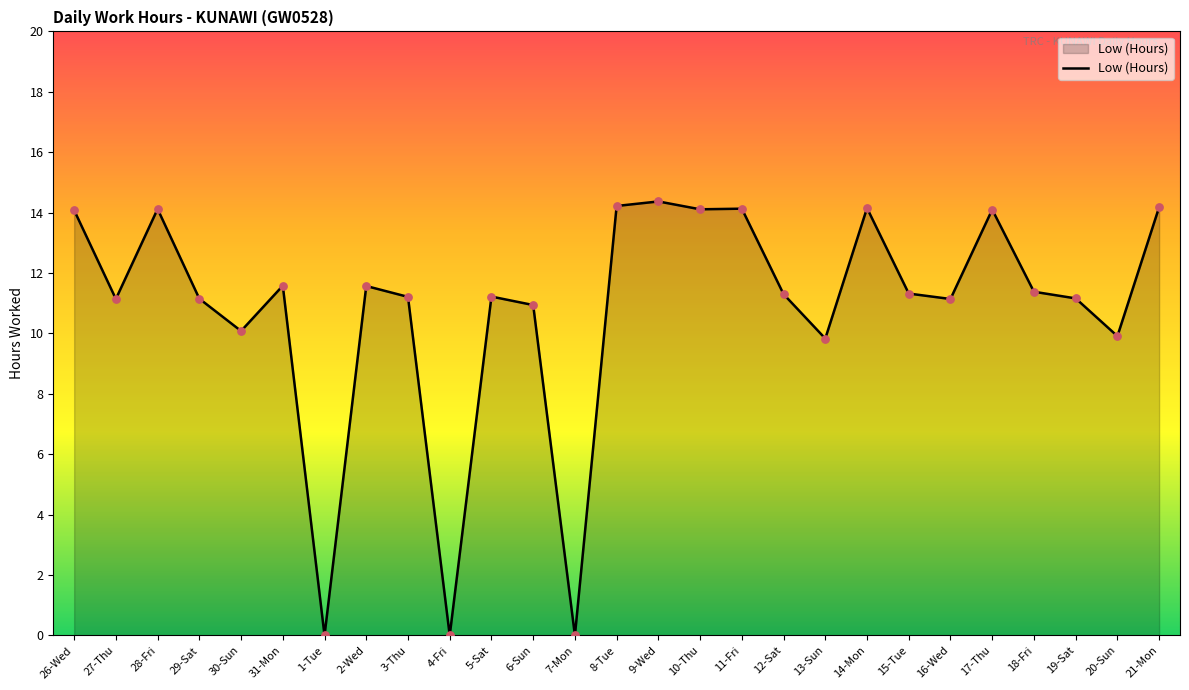

What is the ratio of the value at 3-Thu to the value at 28-Fri?

0.8